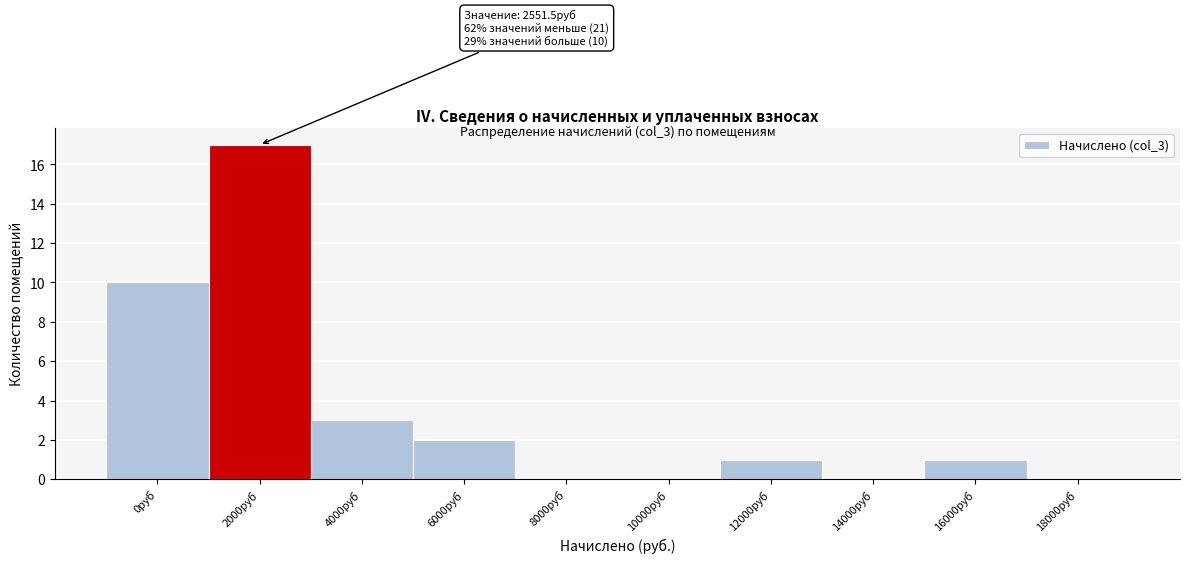

Reading right to left, list all the values displayed in this chart.

18000руб=0	16000руб=1	14000руб=0	12000руб=1	10000руб=0	8000руб=0	6000руб=2	4000руб=3	2000руб=17	0руб=10